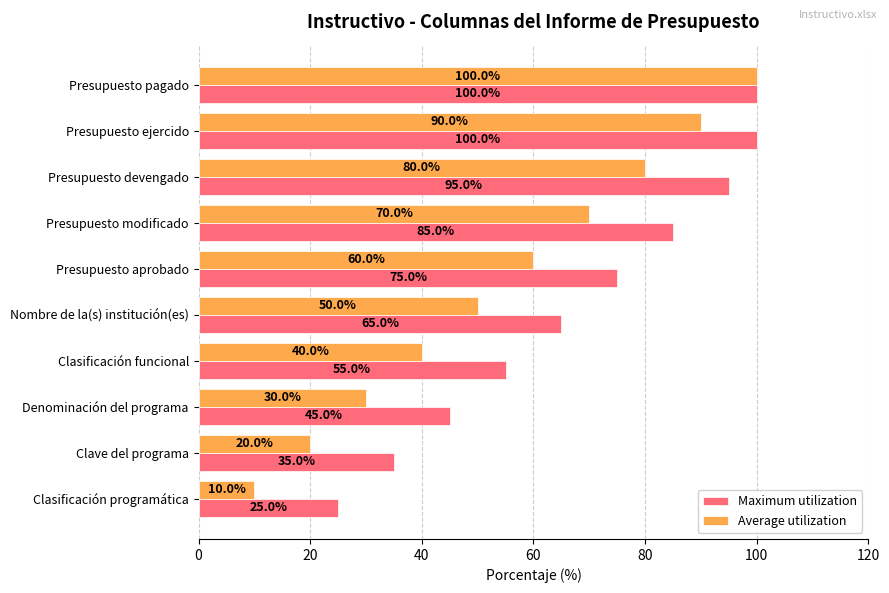

What is the spread (max minus min) of values at Clave del programa?

15